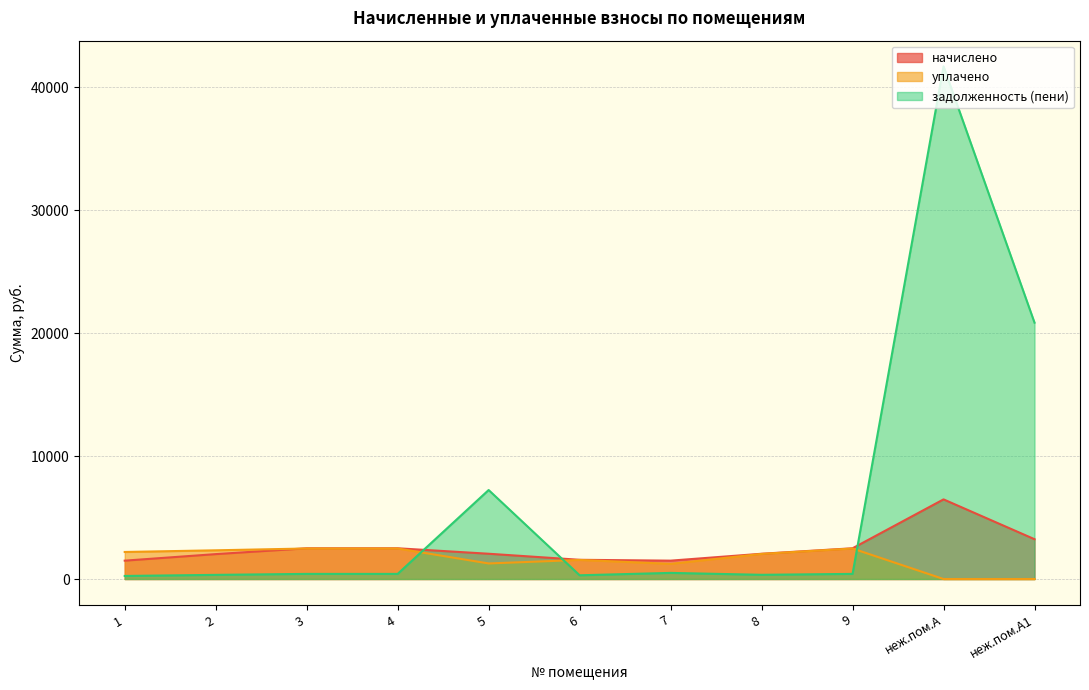

After their last crossing, which series has the higher values: задолженность (пени) or начислено?

задолженность (пени)